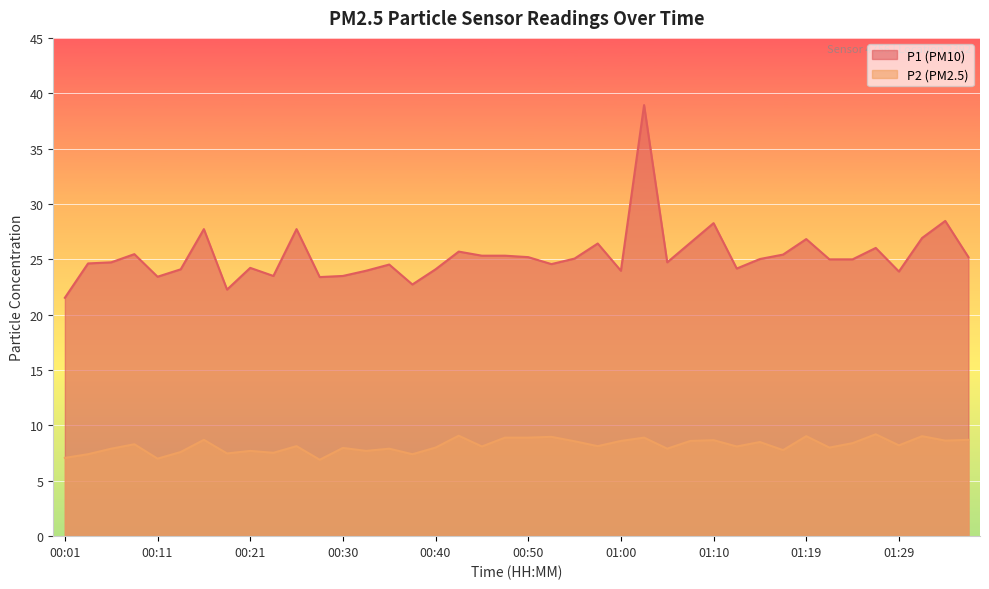

What is the minimum value shown in the chart?

6.9